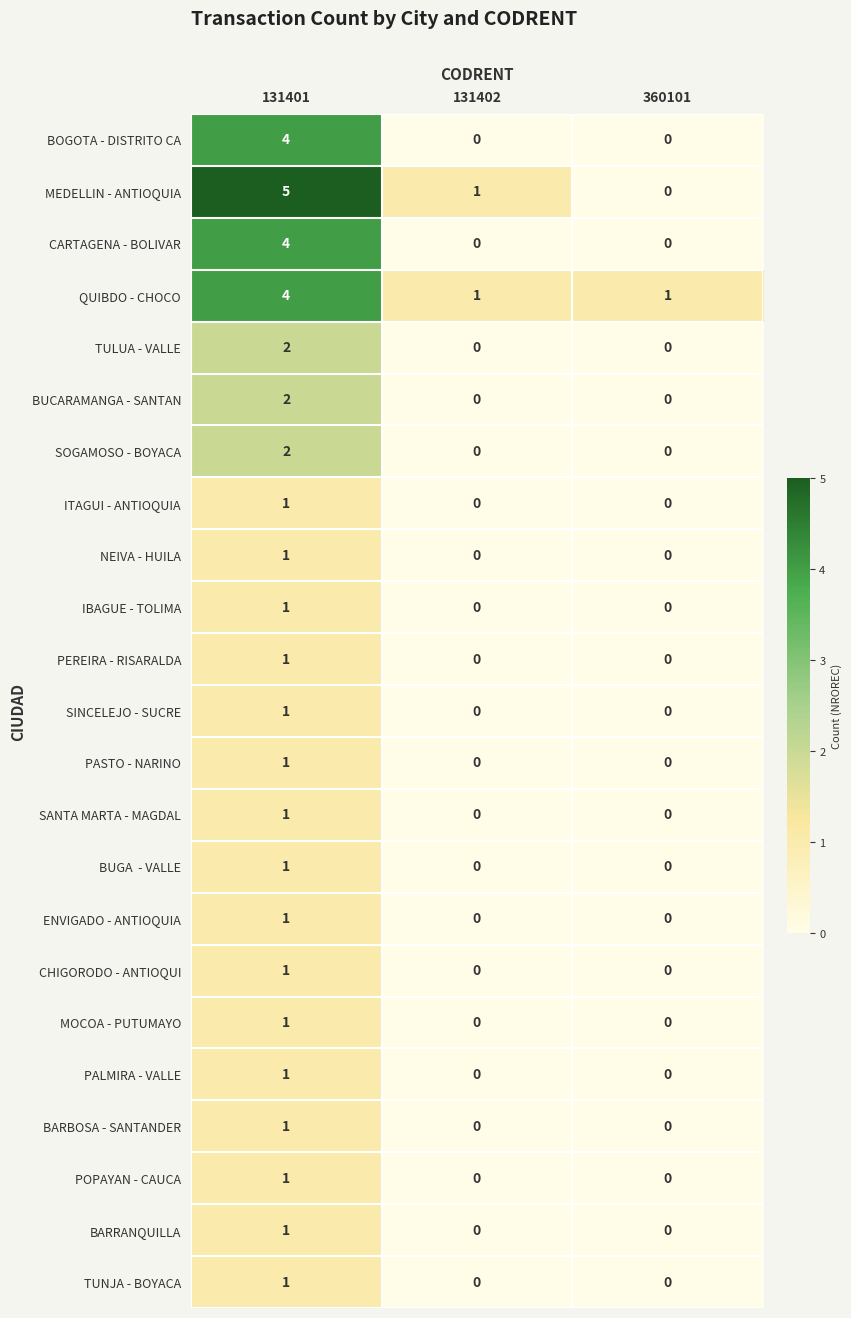

At which category is the sum across all series the highest?

131401